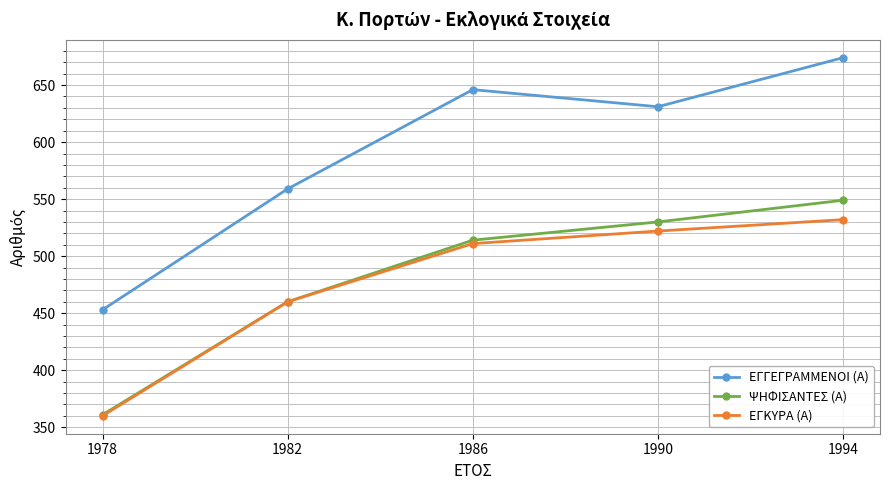

Is it true that ΨΗΦΙΣΑΝΤΕΣ (Α) equals 737 at 1990?

False